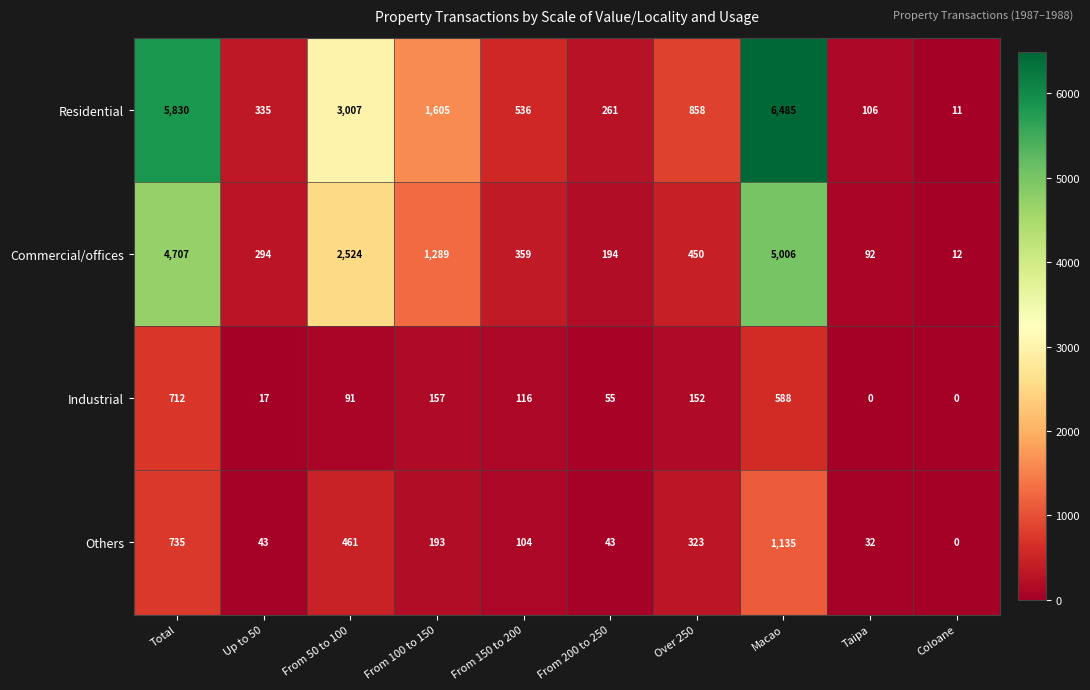

The value of Industrial at From 200 to 250 is 21. True or false?

False